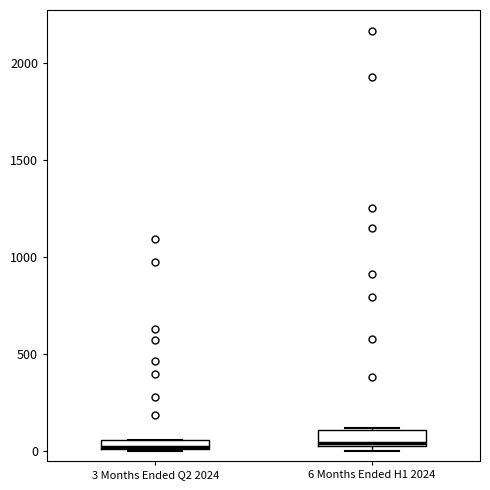

Where is the lower edge of the box for 6 Months Ended H1 2024 on the y-axis? The values are not printed on the chart, so give them approximately, as read against the axis.

50